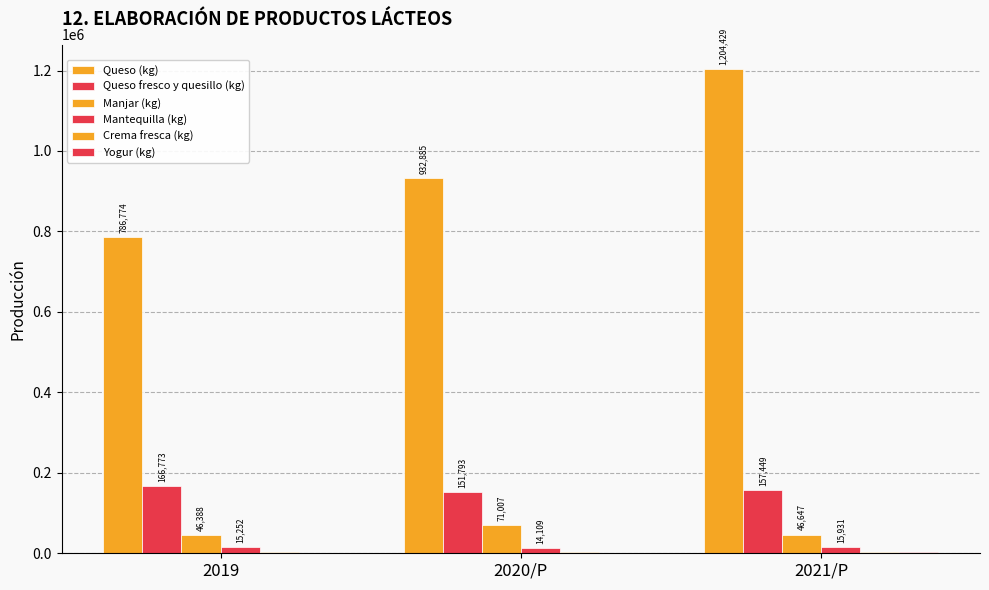

Does the chart contain stacked bars?

No